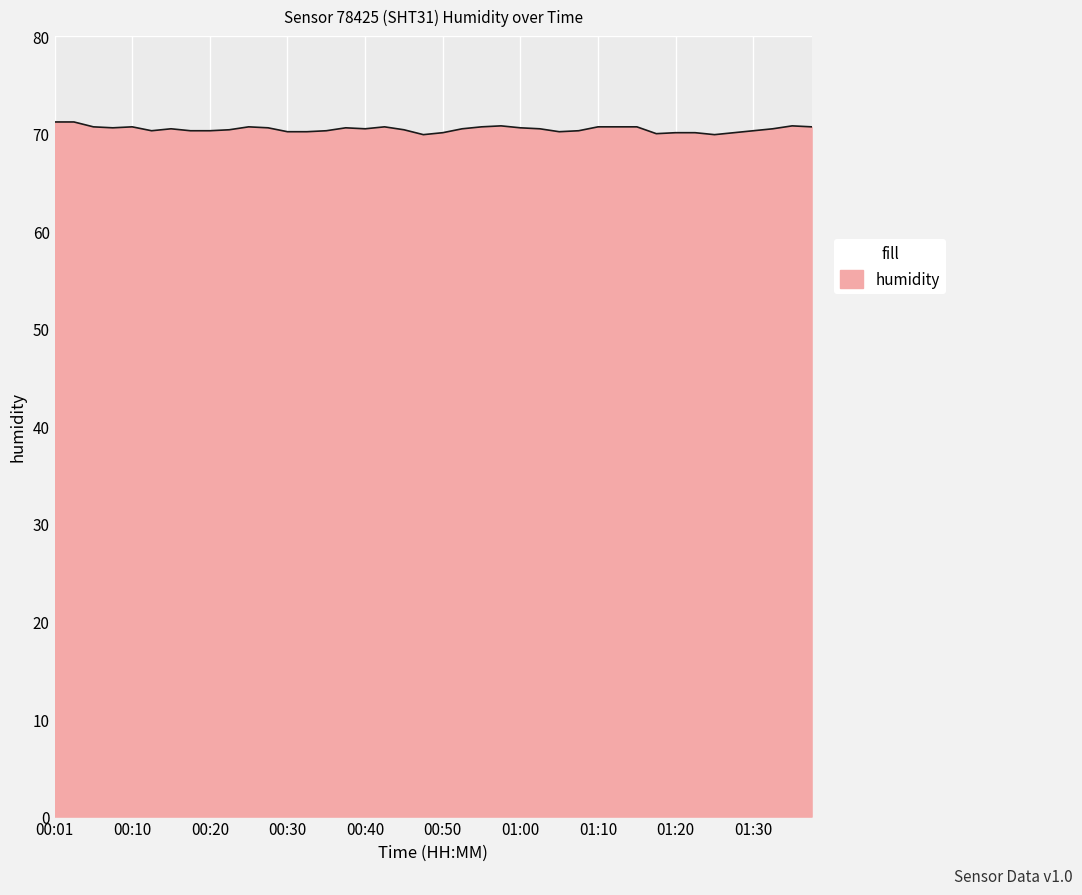

What is the minimum value shown in the chart?

69.9